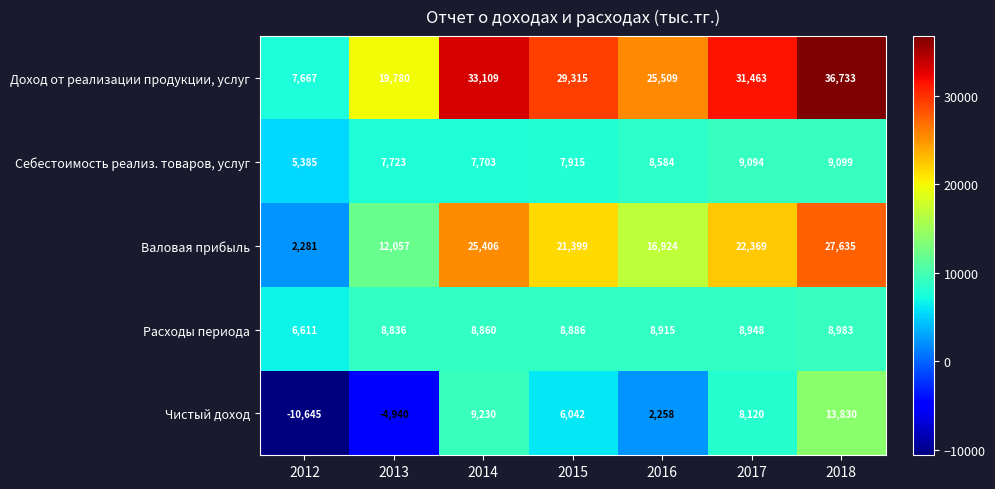

Between 2012 and 2017, which series saw the biggest shift?

Доход от реализации продукции, услуг